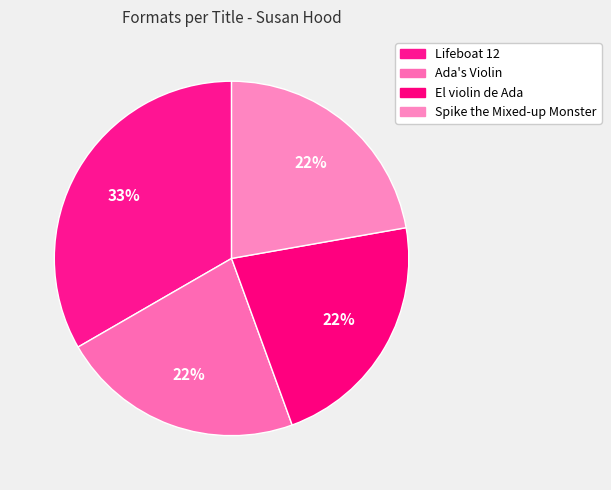

What is the total percentage of El violin de Ada and Lifeboat 12?

55.6%